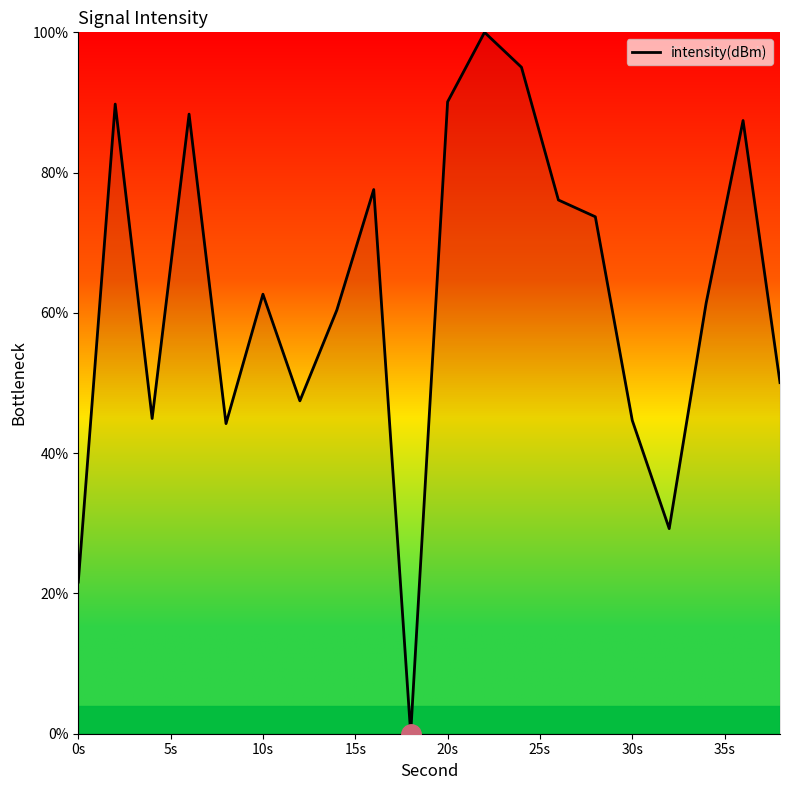

What is the greatest value displayed?

100.0